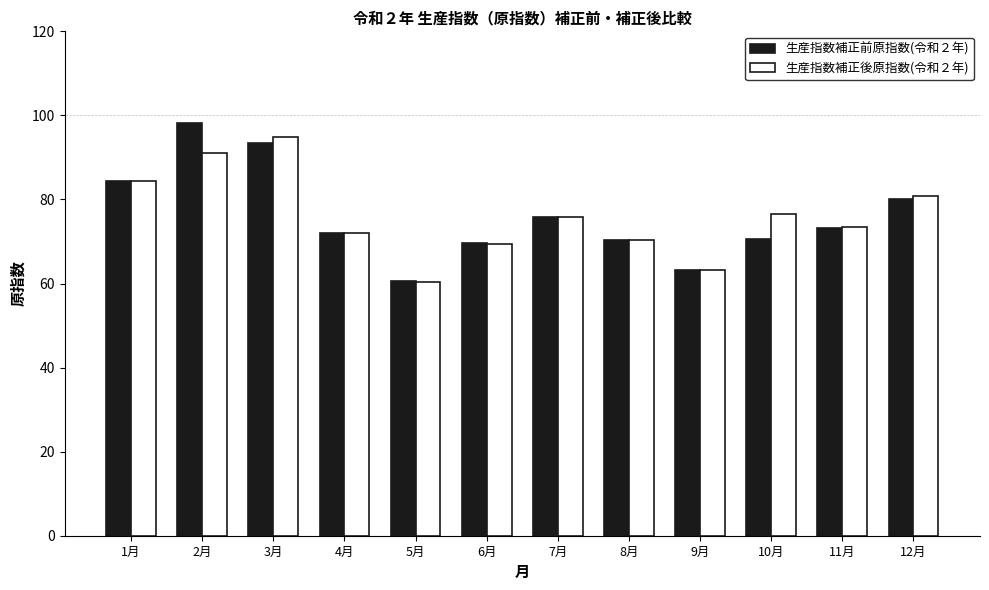

What is the total value across all series at 6月?

139.1